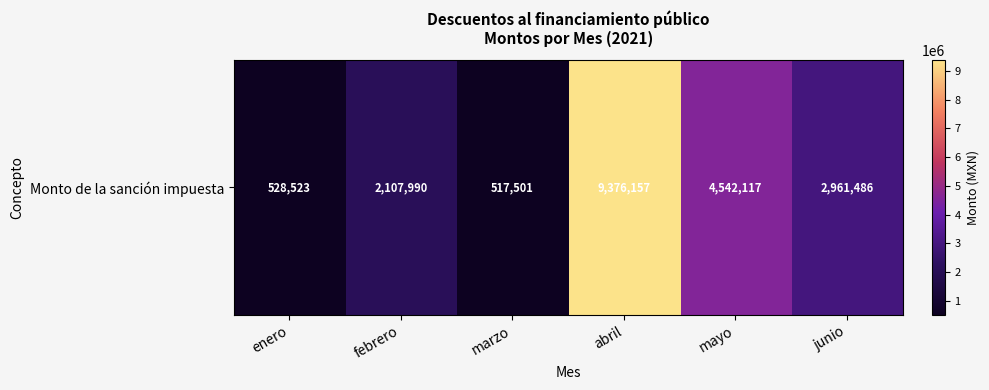

What is the change in value from febrero to mayo?

+2434127